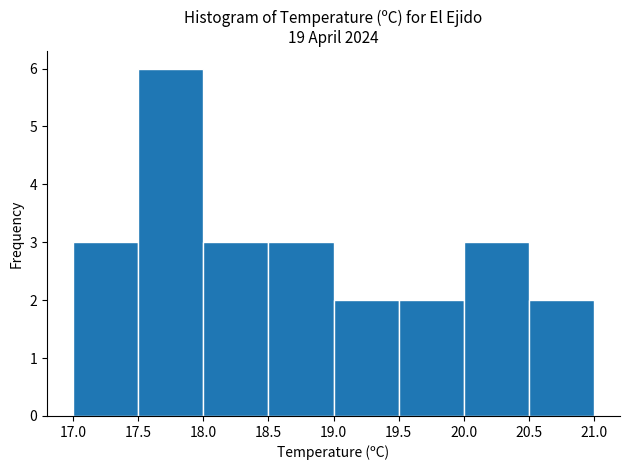

Over which range of the x-axis is the bar tallest?

17.5 to 18.0